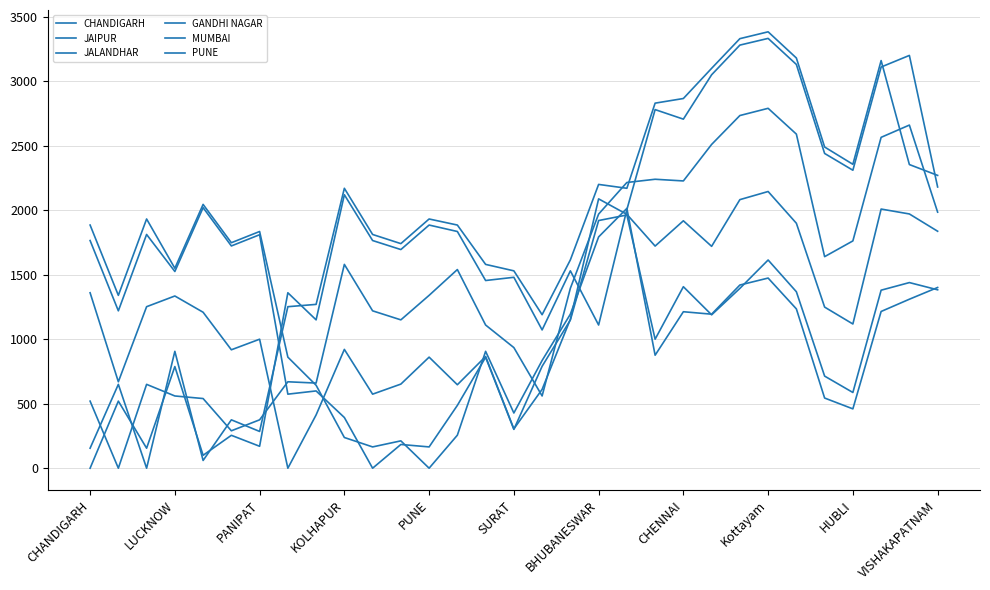

Where is GANDHI NAGAR nearest to the value 1072?

HUBLI